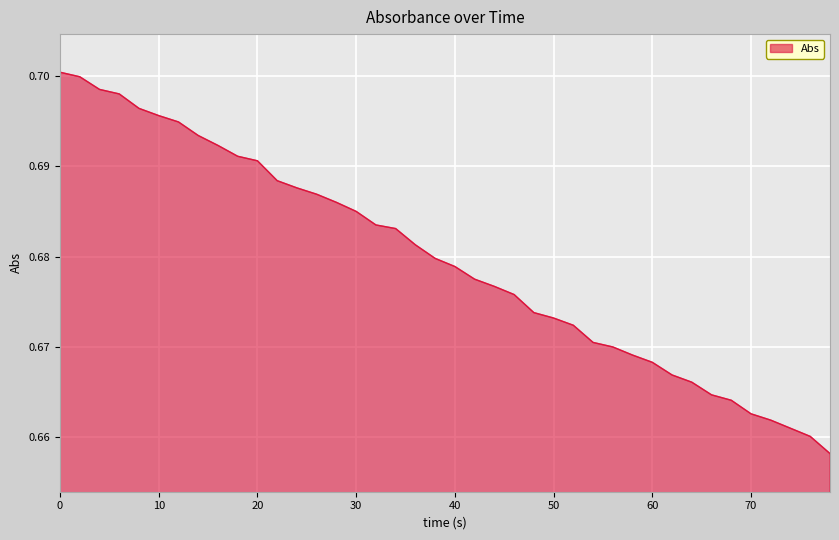

Reading left to right, list all the values displayed in this chart.

0=0.7	2=0.7	4=0.7	6=0.7	8=0.7	10=0.7	12=0.7	14=0.7	16=0.7	18=0.7	20=0.7	22=0.7	24=0.7	26=0.7	28=0.7	30=0.7	32=0.7	34=0.7	36=0.7	38=0.7	40=0.7	42=0.7	44=0.7	46=0.7	48=0.7	50=0.7	52=0.7	54=0.7	56=0.7	58=0.7	60=0.7	62=0.7	64=0.7	66=0.7	68=0.7	70=0.7	72=0.7	74=0.7	76=0.7	78=0.7